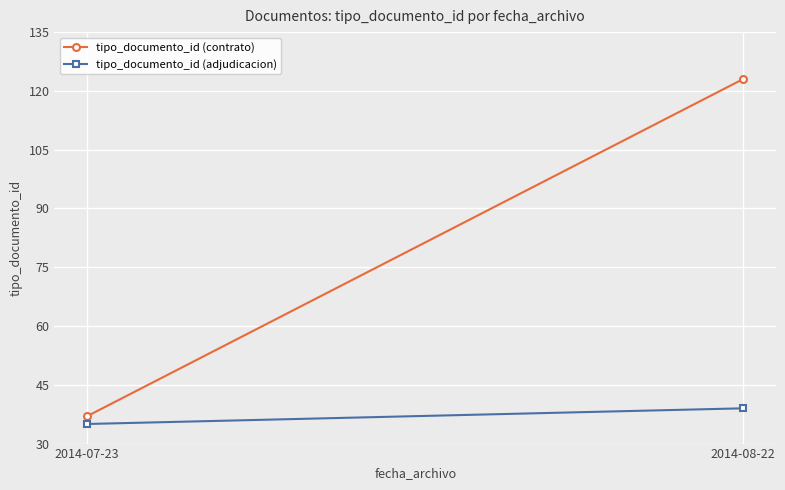

Between 2014-08-22 and 2014-07-23, which is larger?

2014-08-22